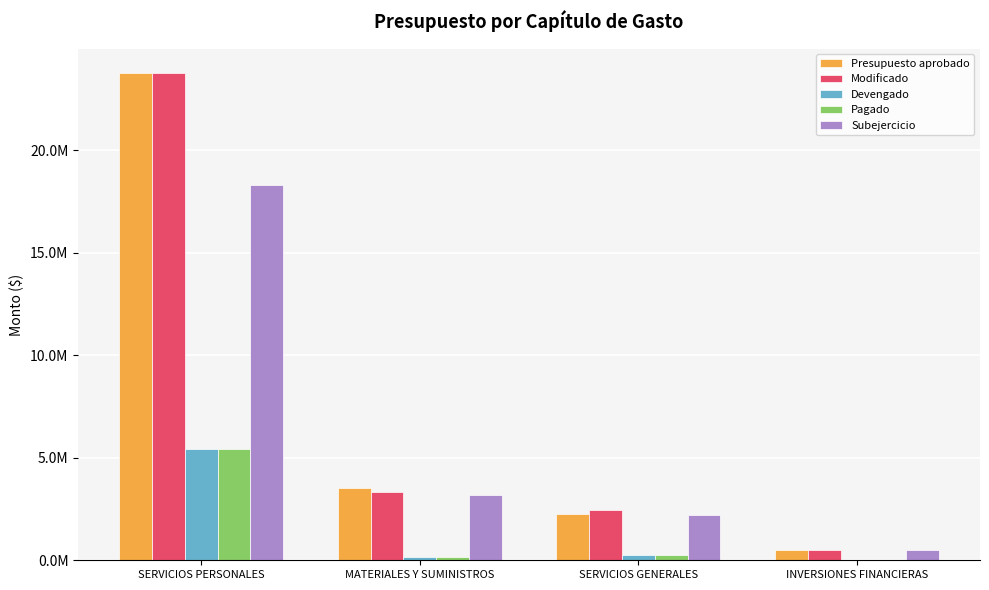

What position from the right is SERVICIOS GENERALES?

2